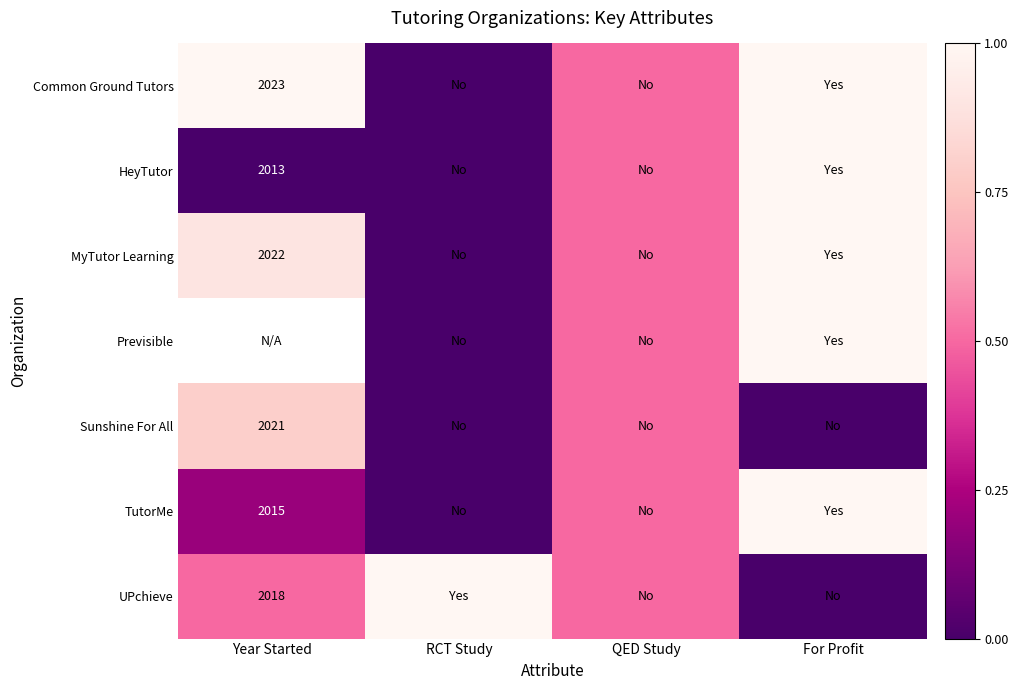

Rank the categories by MyTutor Learning value from highest to lowest.

For Profit, Year Started, QED Study, RCT Study